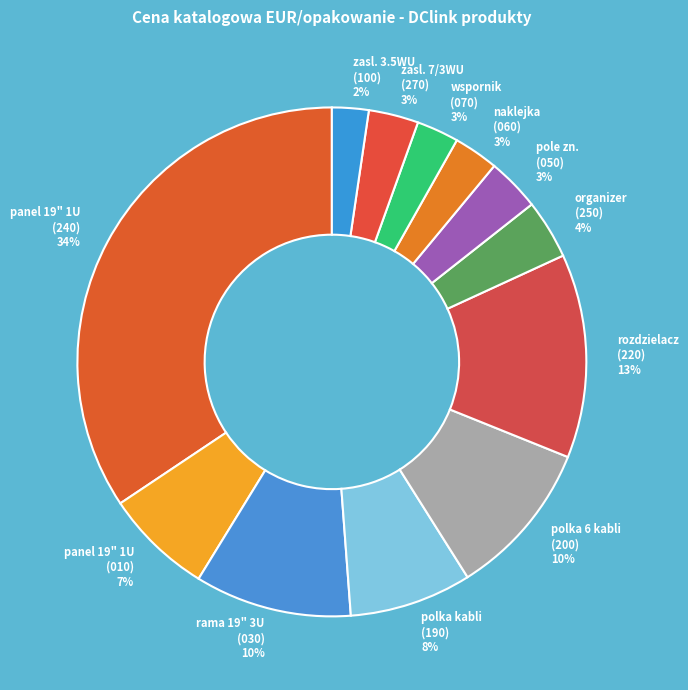

To the nearest percent, what is the difference between the largest and smallest slice percentages?

32%